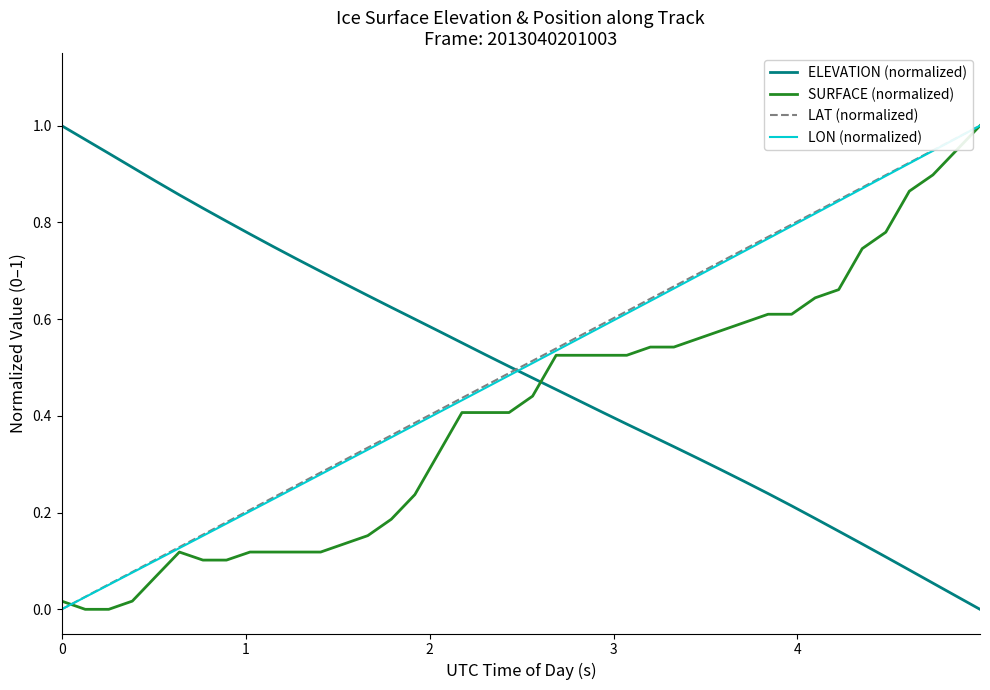

Which series ends up on top after the final intersection of LON (normalized) and ELEVATION (normalized)?

LON (normalized)